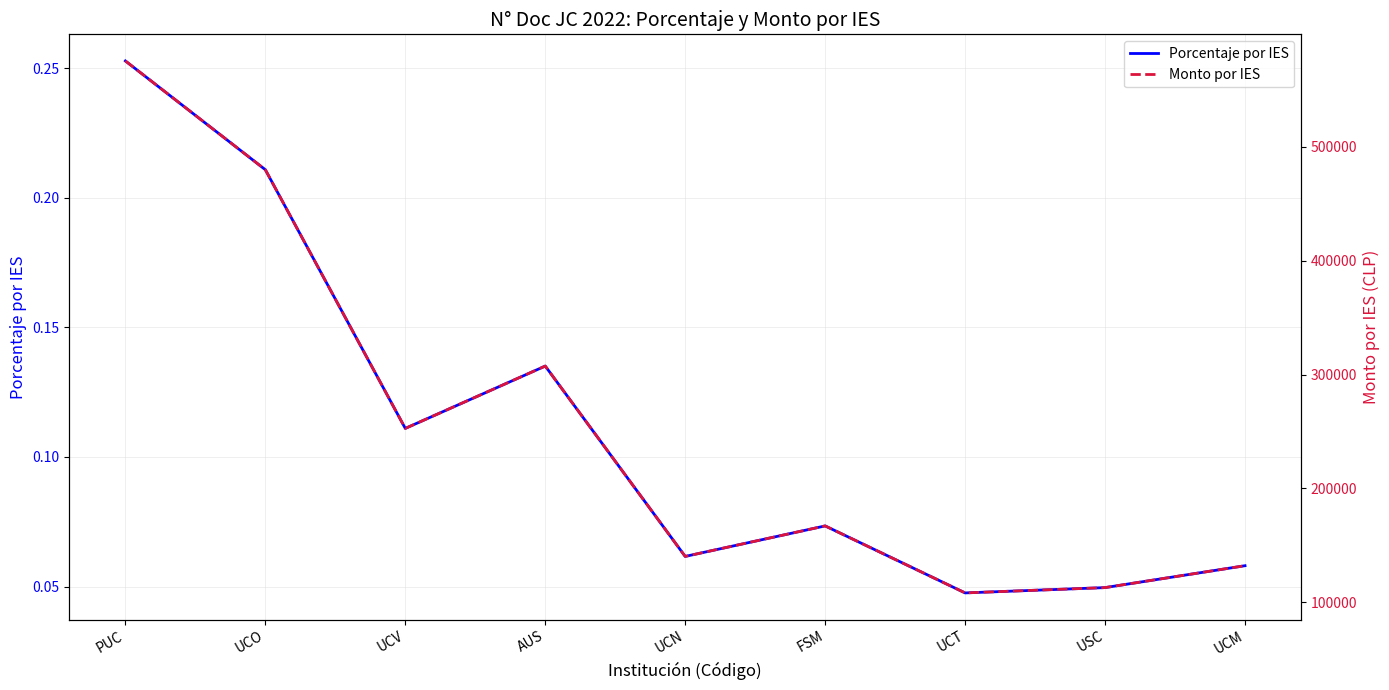

Reading left to right, extract all data points from this chart.

Porcentaje por IES: PUC=0.3	UCO=0.2	UCV=0.1	AUS=0.1	UCN=0.1	FSM=0.1	UCT=0.0	USC=0.0	UCM=0.1
Monto por IES: PUC=575393.5	UCO=479882.8	UCV=252753.8	AUS=307497.7	UCN=140354.1	FSM=167143.6	UCT=108323.1	USC=112982.1	UCM=132200.7